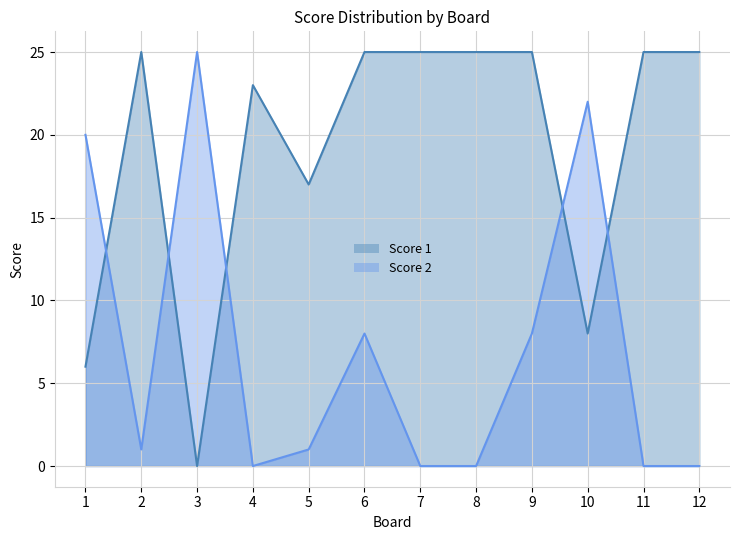

Rank the series by their average value, from highest to lowest.

Score 1, Score 2